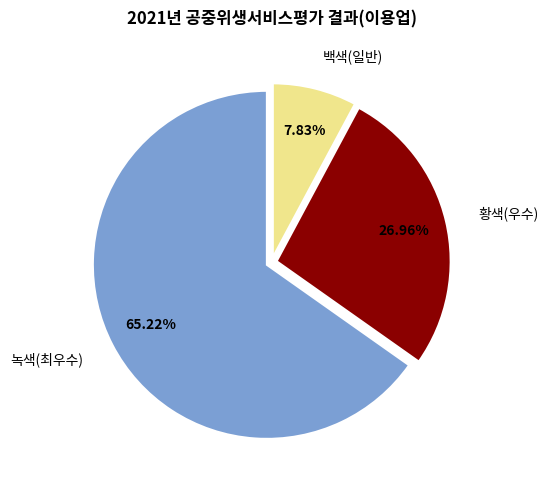

Does any single category account for the majority?

Yes